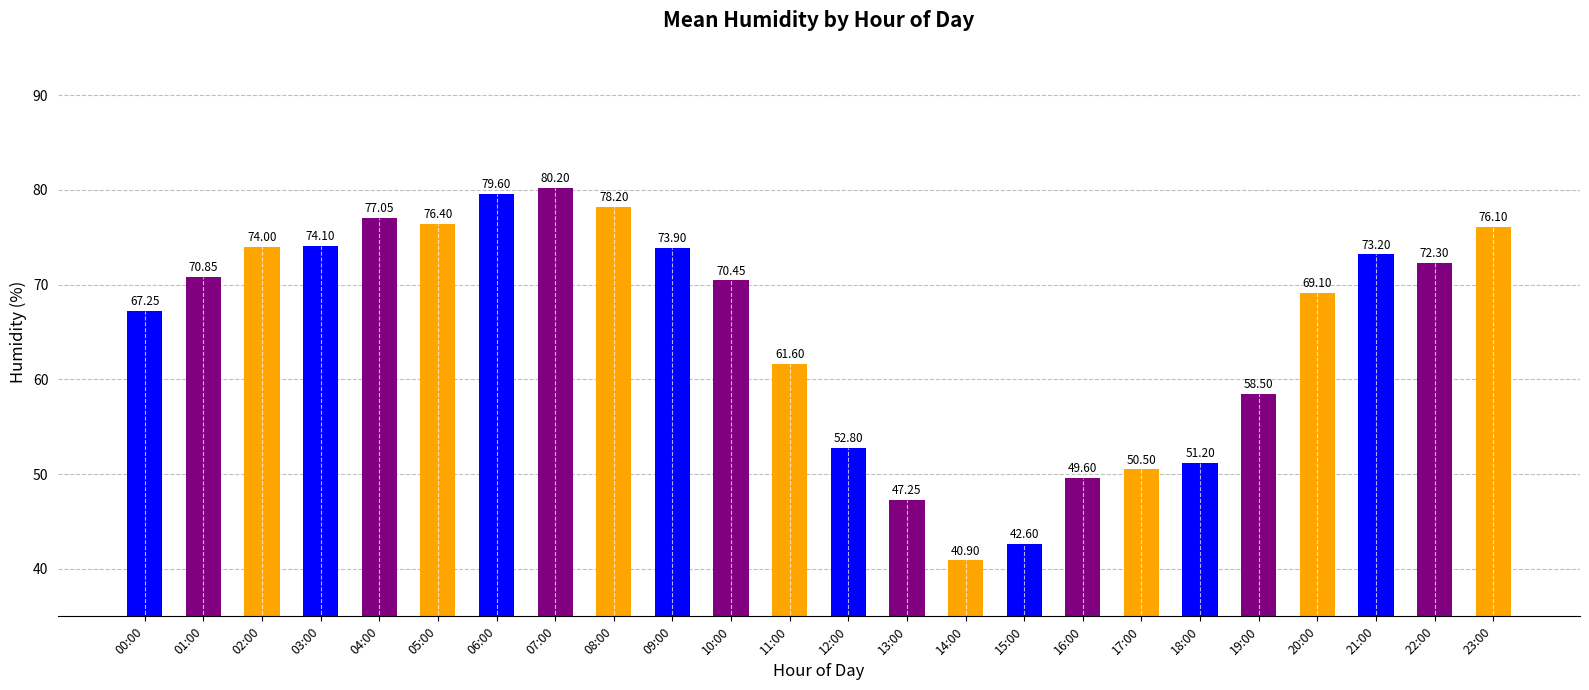

What is the label of the 19th bar from the left?

18:00